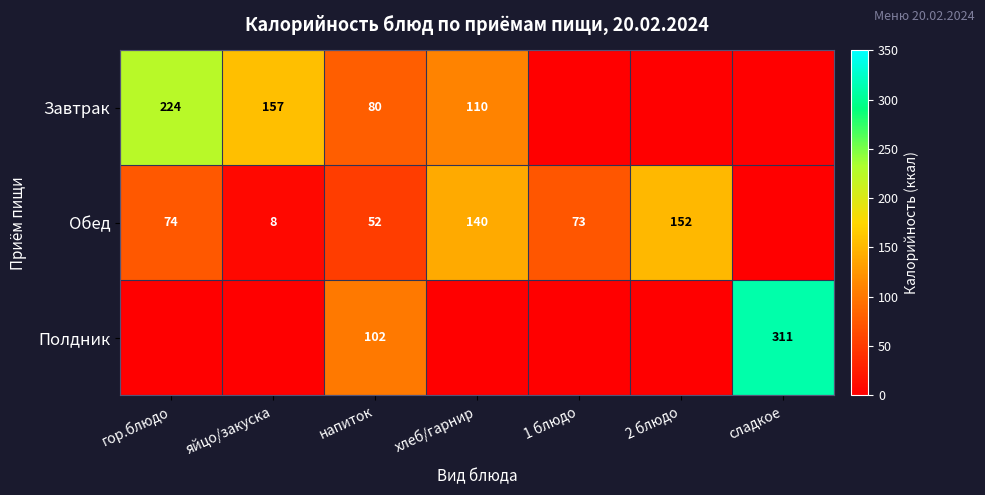

Which category has the lowest value across all series?

1 блюдо